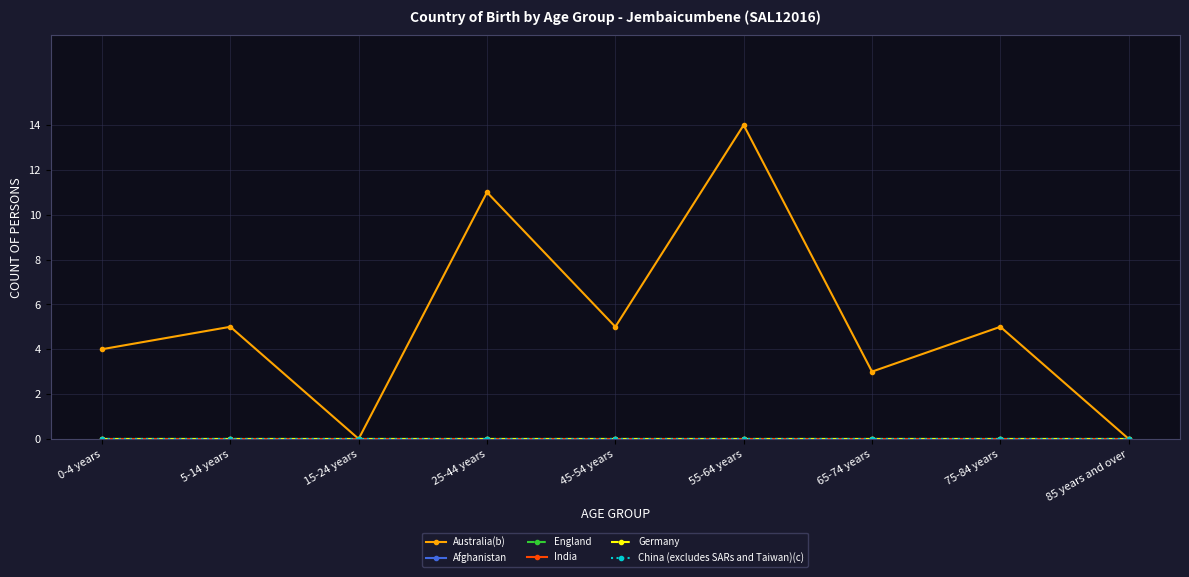

Reading right to left, list all the values displayed in this chart.

Australia(b): 85 years and over=0	75-84 years=5	65-74 years=3	55-64 years=14	45-54 years=5	25-44 years=11	15-24 years=0	5-14 years=5	0-4 years=4
Afghanistan: 85 years and over=0	75-84 years=0	65-74 years=0	55-64 years=0	45-54 years=0	25-44 years=0	15-24 years=0	5-14 years=0	0-4 years=0
England: 85 years and over=0	75-84 years=0	65-74 years=0	55-64 years=0	45-54 years=0	25-44 years=0	15-24 years=0	5-14 years=0	0-4 years=0
India: 85 years and over=0	75-84 years=0	65-74 years=0	55-64 years=0	45-54 years=0	25-44 years=0	15-24 years=0	5-14 years=0	0-4 years=0
Germany: 85 years and over=0	75-84 years=0	65-74 years=0	55-64 years=0	45-54 years=0	25-44 years=0	15-24 years=0	5-14 years=0	0-4 years=0
China (excludes SARs and Taiwan)(c): 85 years and over=0	75-84 years=0	65-74 years=0	55-64 years=0	45-54 years=0	25-44 years=0	15-24 years=0	5-14 years=0	0-4 years=0